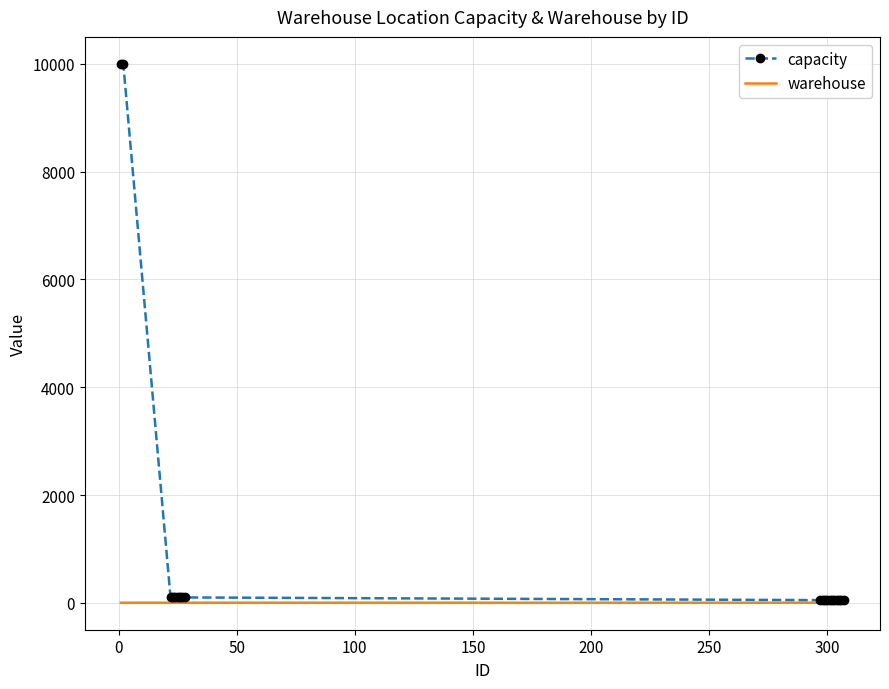

List the series in order of their peak value, highest first.

capacity, warehouse